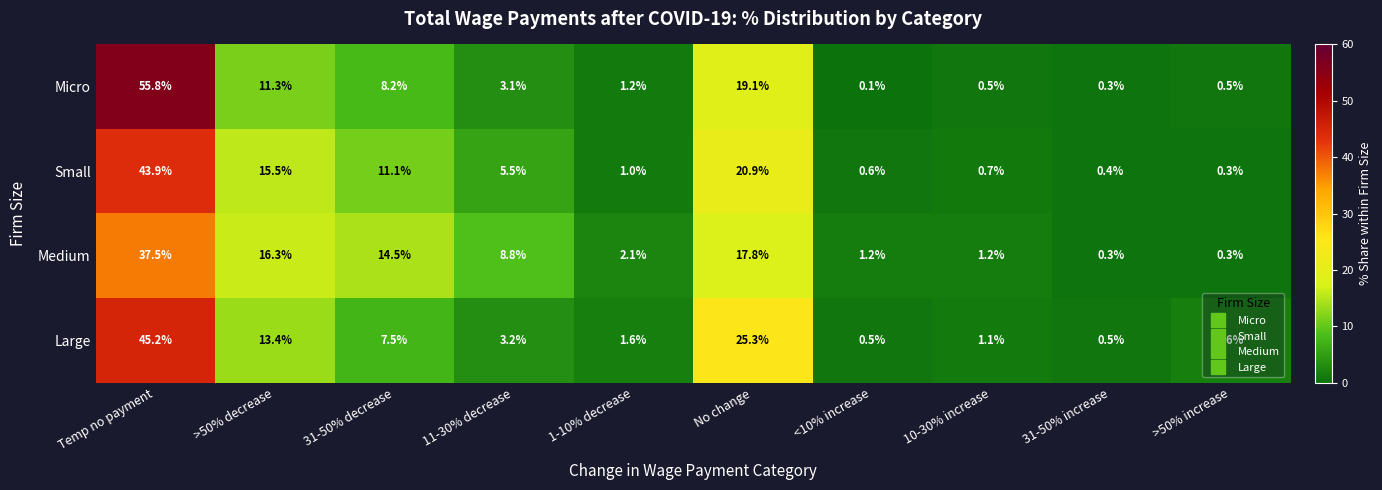

Which series has the widest spread of values?

Micro